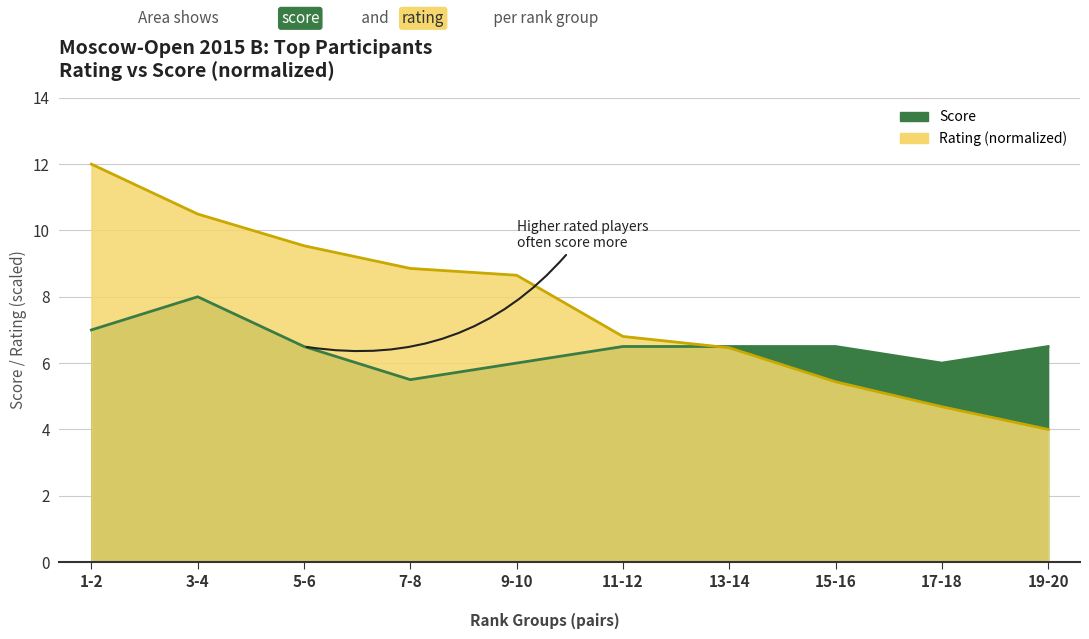

Which series has the largest range (max minus min)?

Rating (scaled)